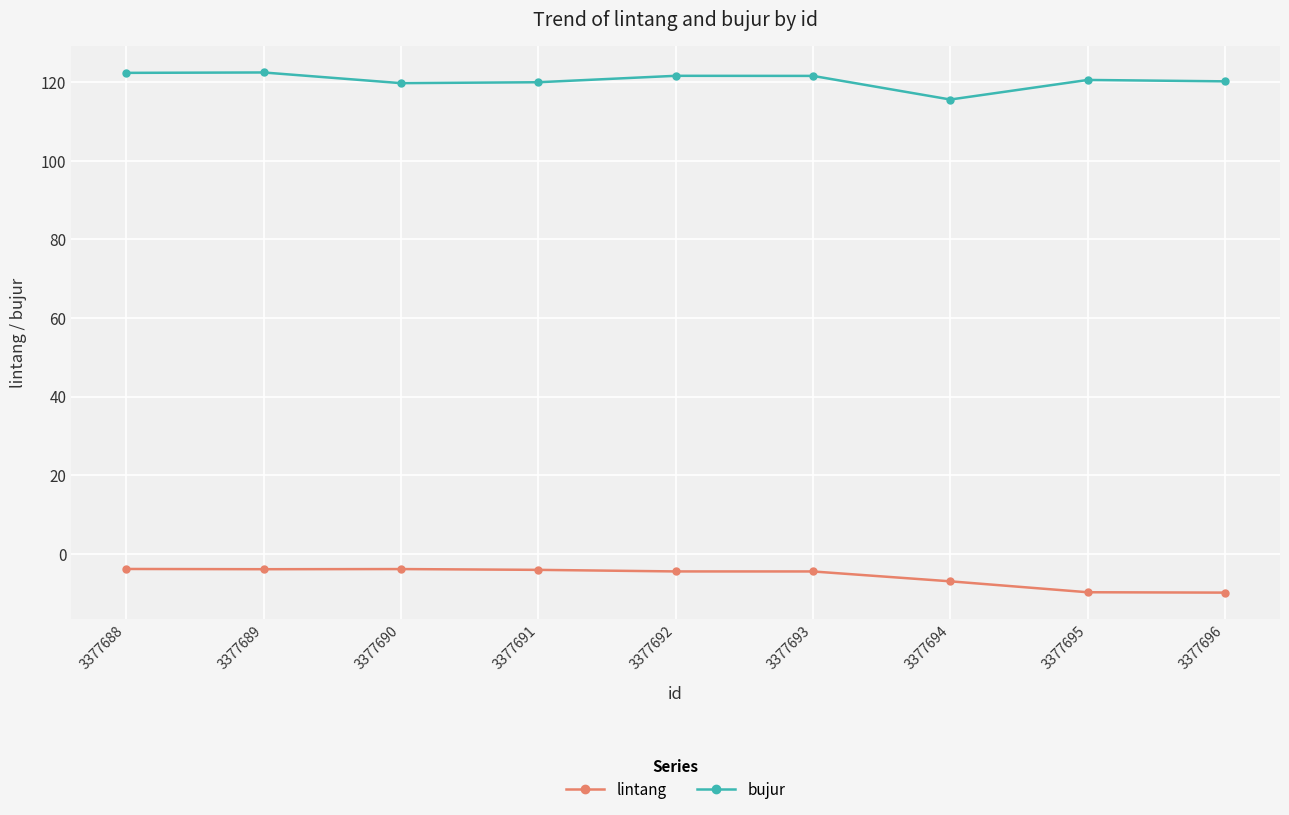

What is the lowest value of the bujur series?

115.6